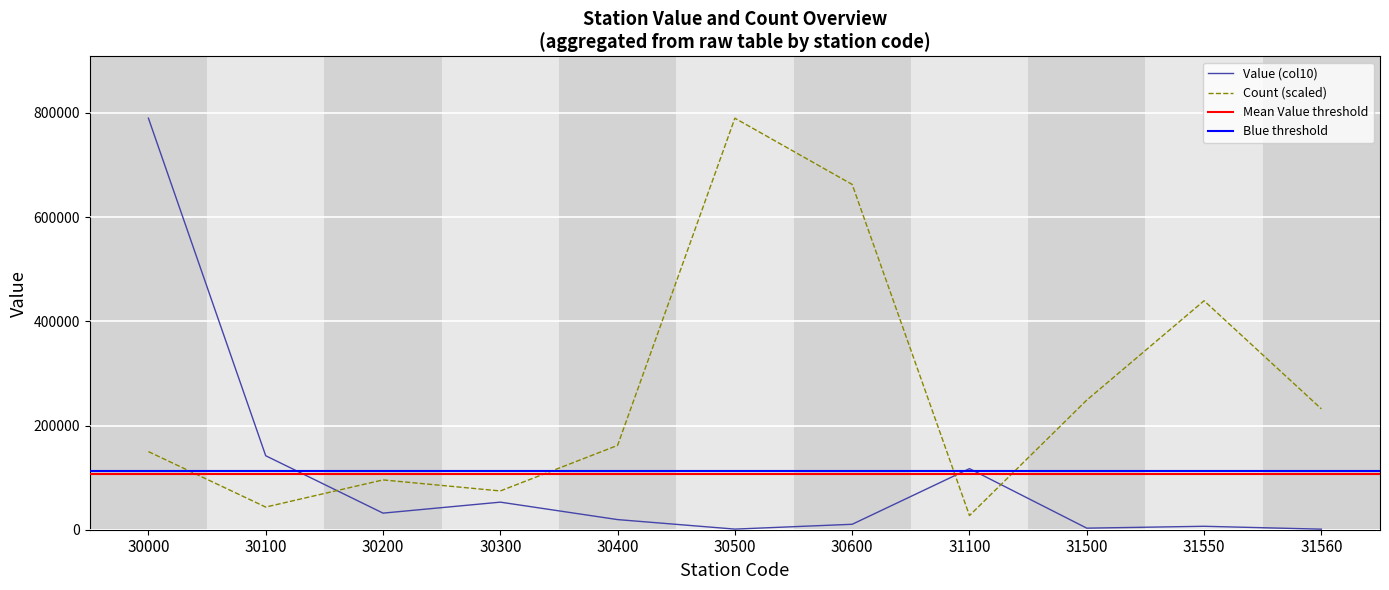

Between 30600 and 31550, which series saw the biggest shift?

Count (col11)